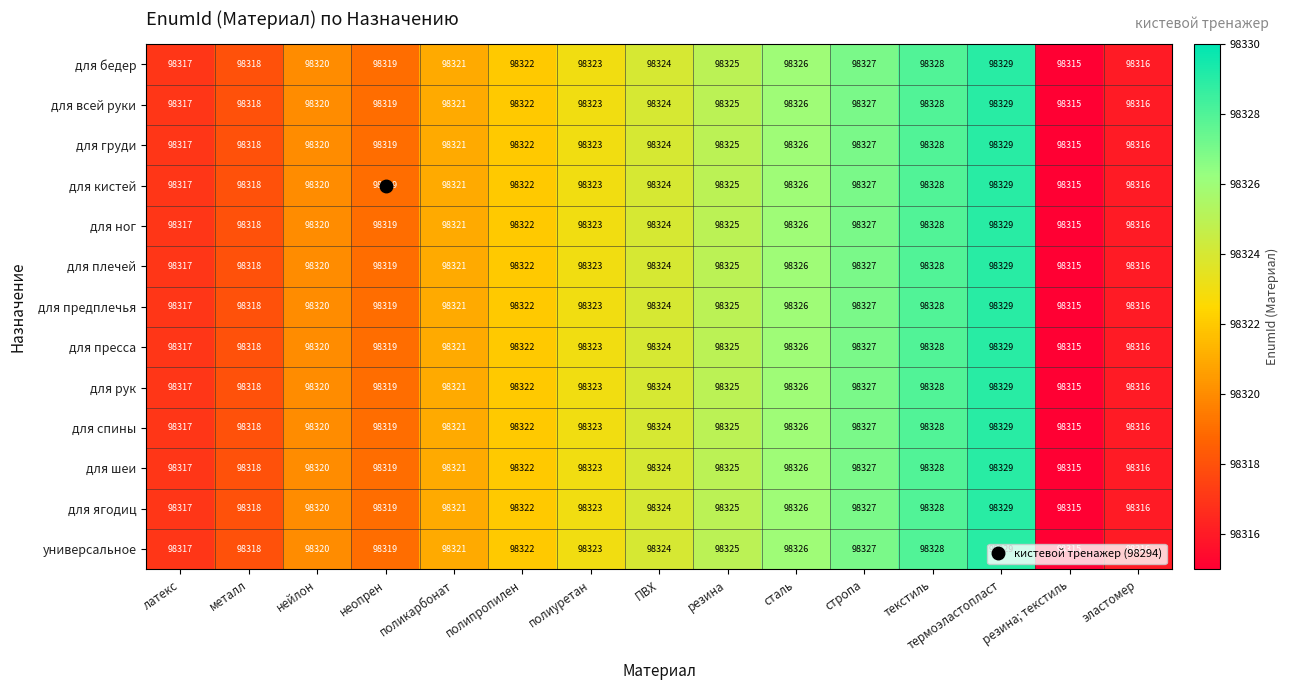

How many series are shown in this chart?

13